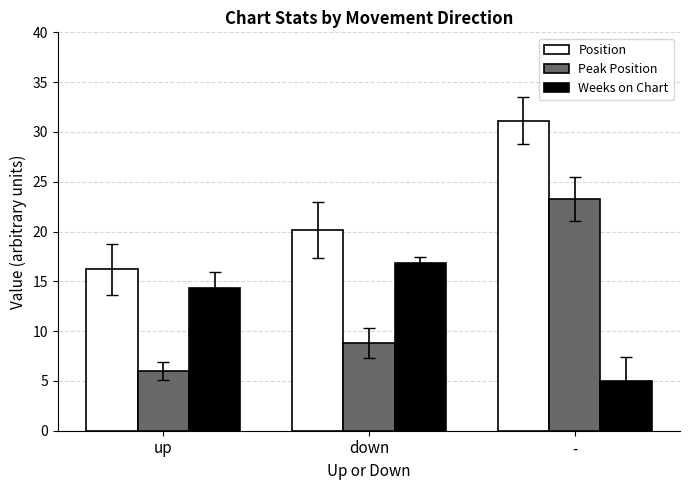

Which series has the widest spread of values?

Peak Position